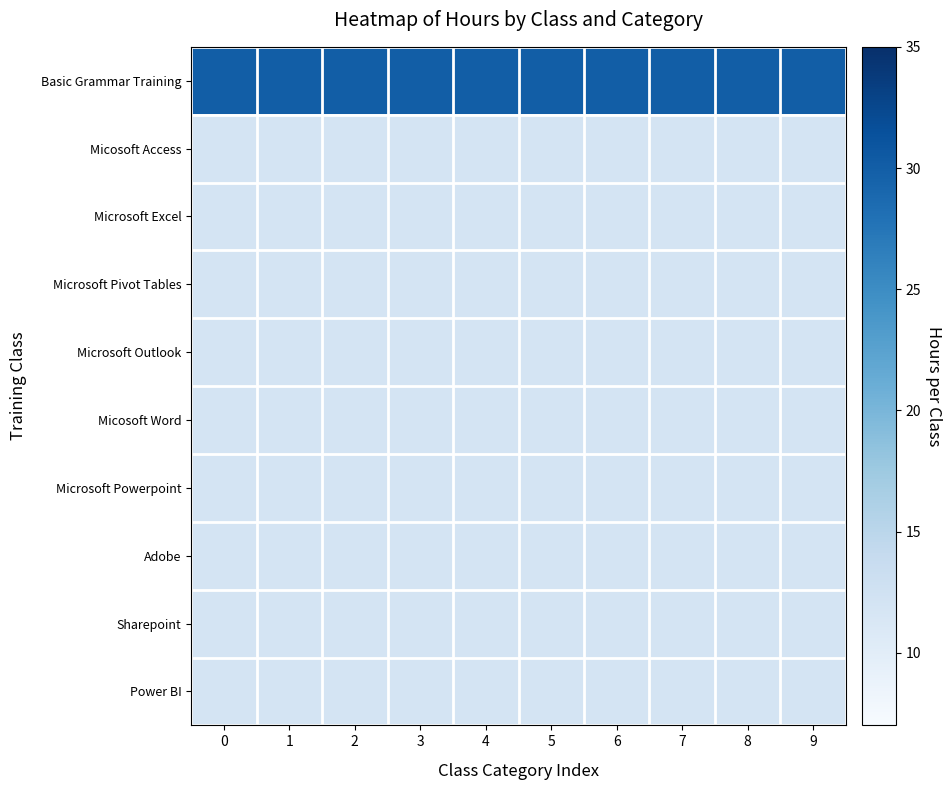

At how many categories does at least one series exceed 21?

10